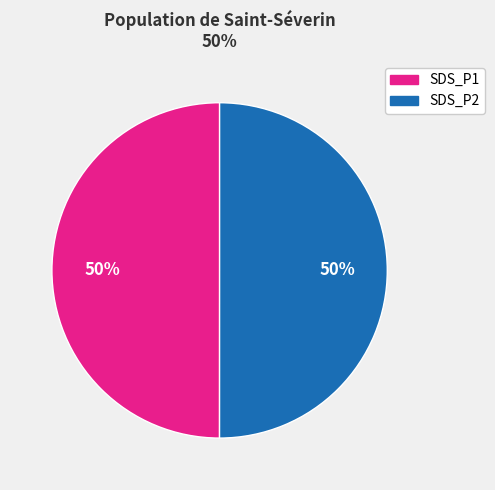

To the nearest percent, what is the average slice percentage?

50%